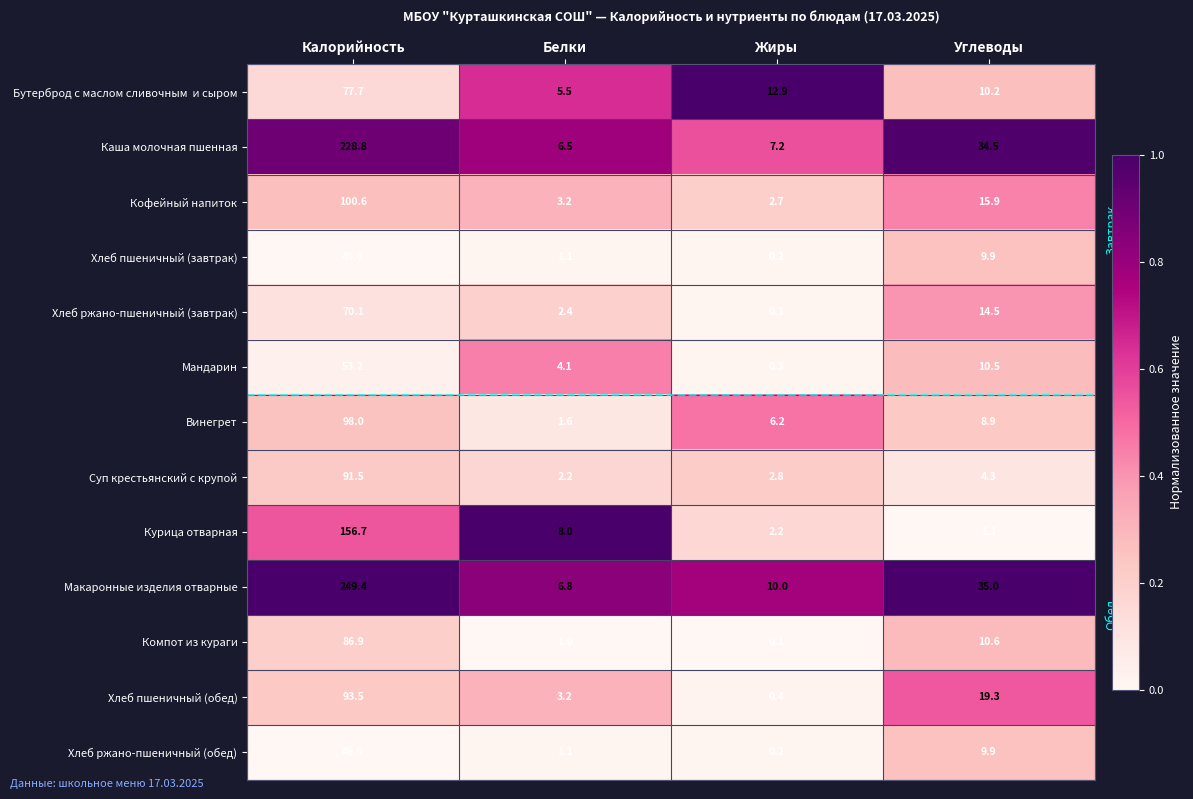

Which series has the widest spread of values?

Макаронные изделия отварные